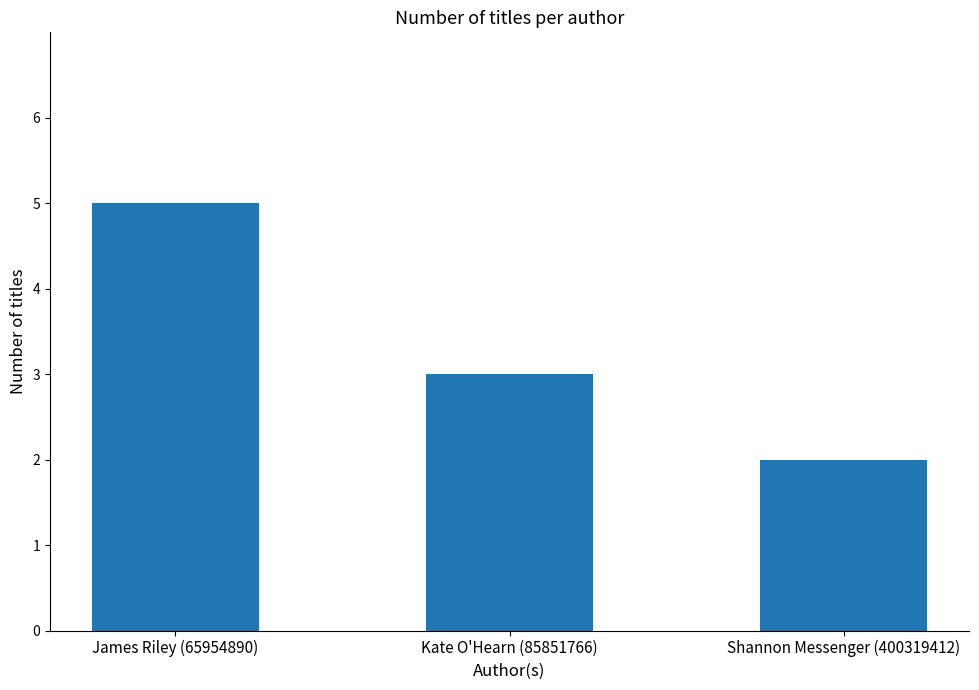

Does the chart contain stacked bars?

No